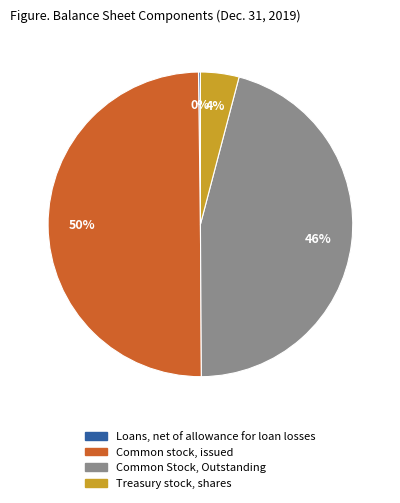

Which category has the biggest portion of the pie?

Common stock, issued